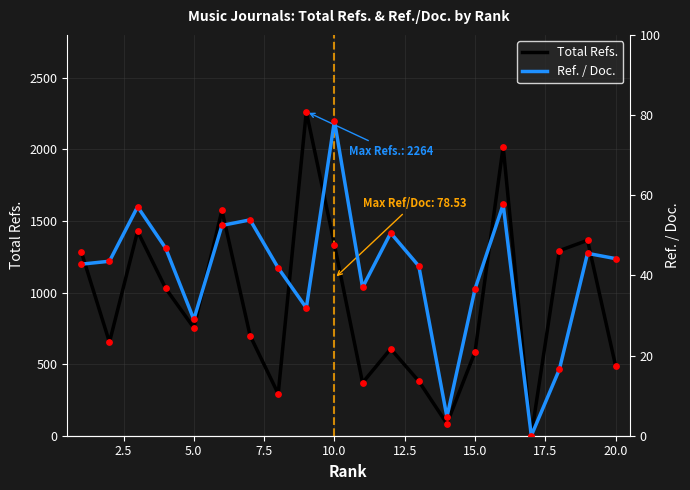

Which series has the largest total across all categories?

Total Refs.